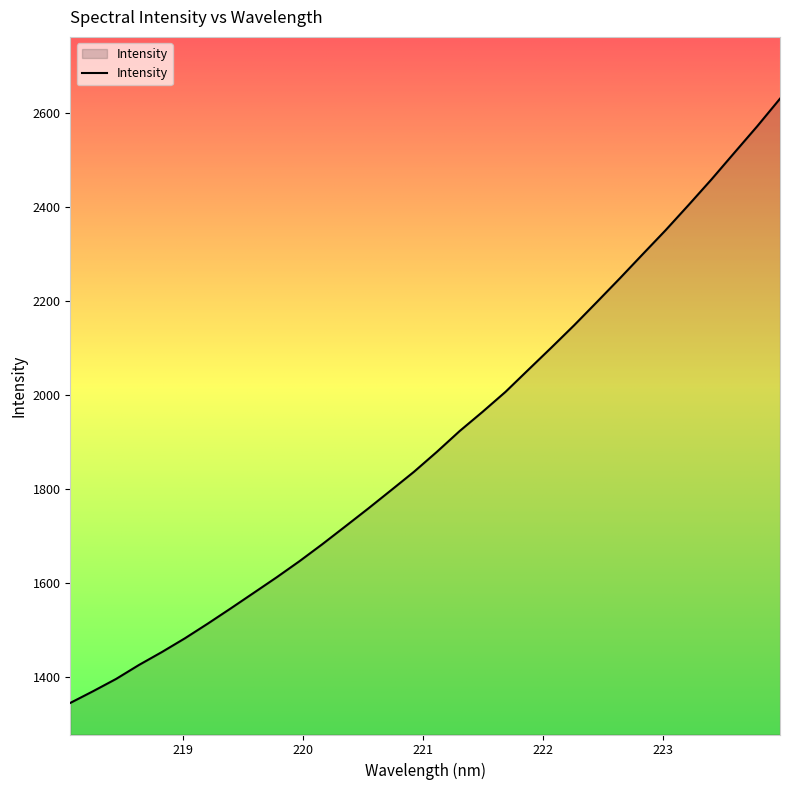

Reading left to right, list all the values displayed in this chart.

1344.3	1369.3	1395.4	1425.2	1452.7	1481.8	1513.1	1545.5	1578.4	1611.5	1645.9	1682.2	1720.0	1758.0	1797.0	1836.3	1878.7	1923.2	1964.1	2006.5	2053.7	2100.6	2148.3	2198.1	2248.3	2299.7	2350.8	2404.2	2458.7	2515.4	2571.8	2630.7